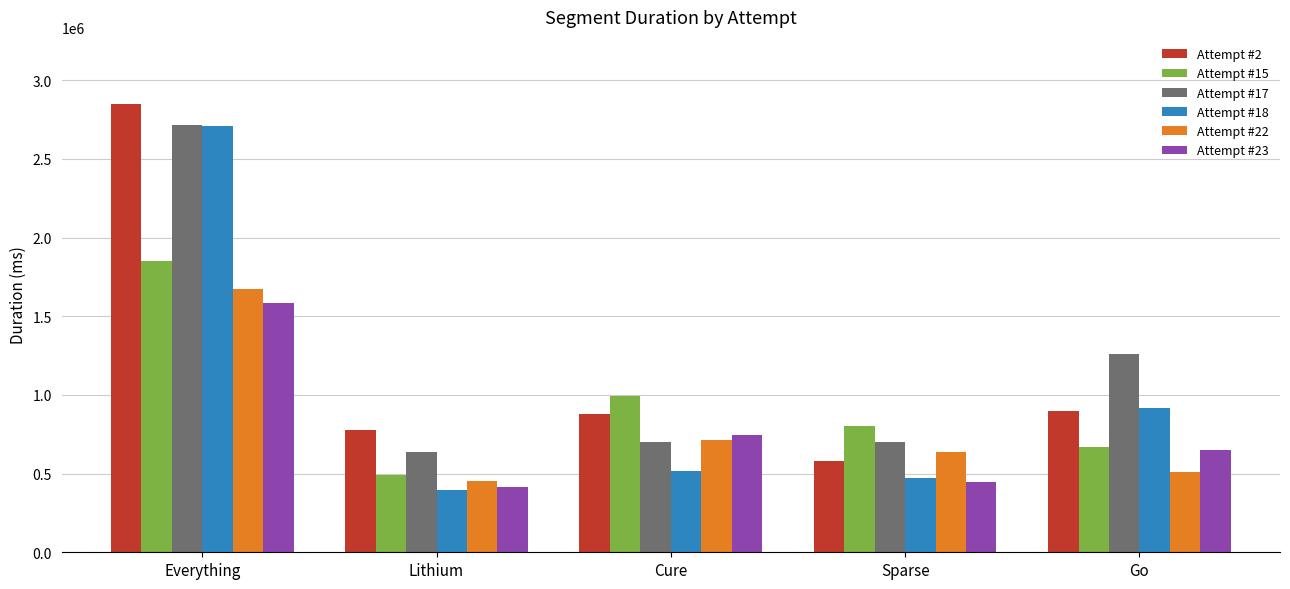

Is it true that Attempt #2 equals 996917 at Sparse?

False